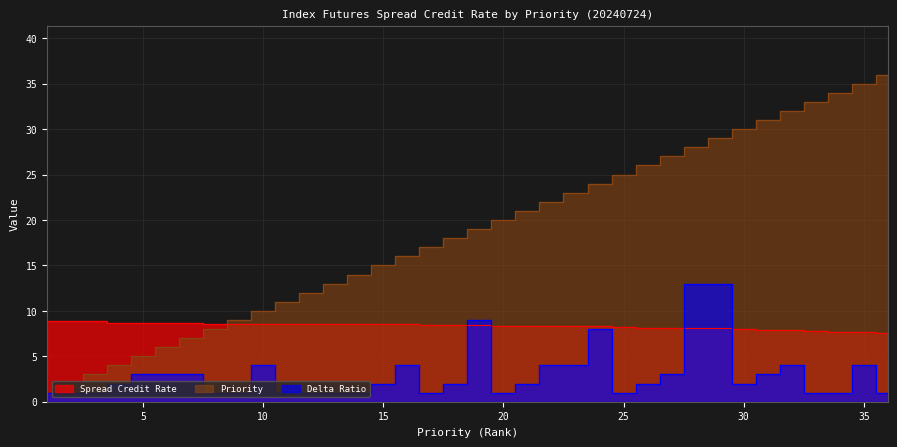

Where does the Priority series first go above 19?

20